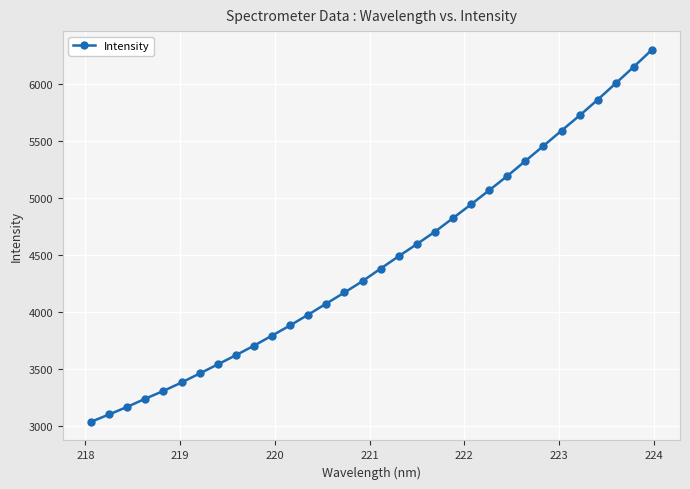

What is the value of the 18th point from the left?

4489.2